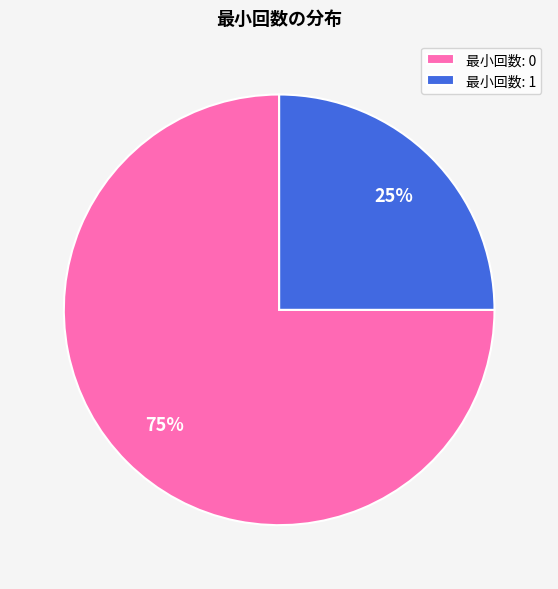

Which slice is the largest?

最小回数: 0